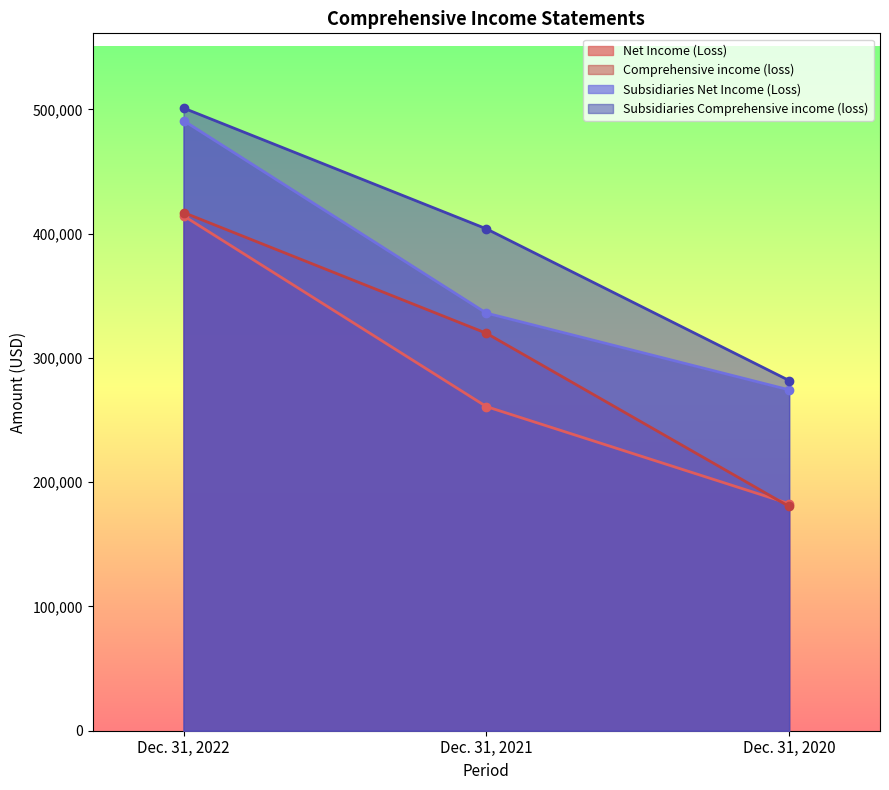

How many categories are shown in the chart?

3